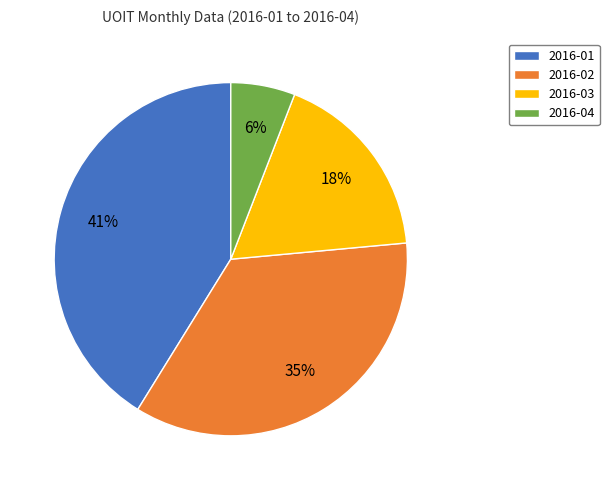

Which has a higher value, 2016-03 or 2016-02?

2016-02